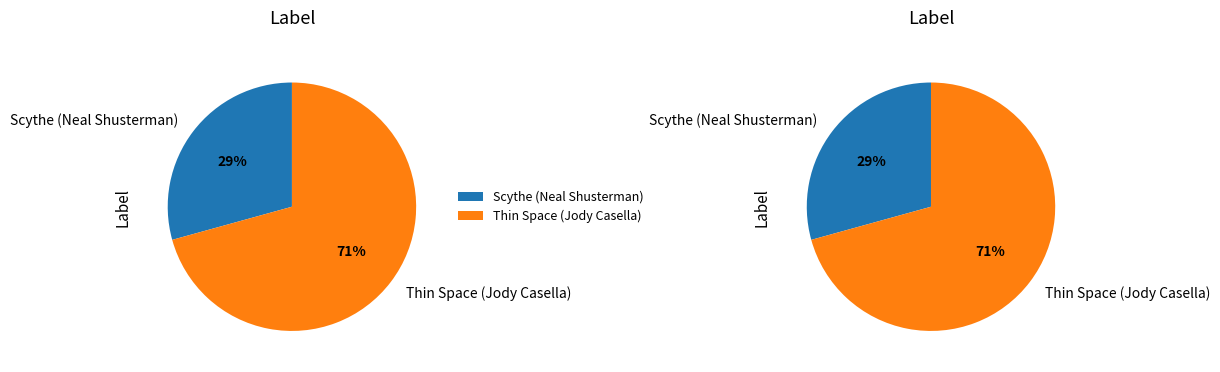

The Scythe (Neal Shusterman) slice represents 29% of the pie. True or false?

True